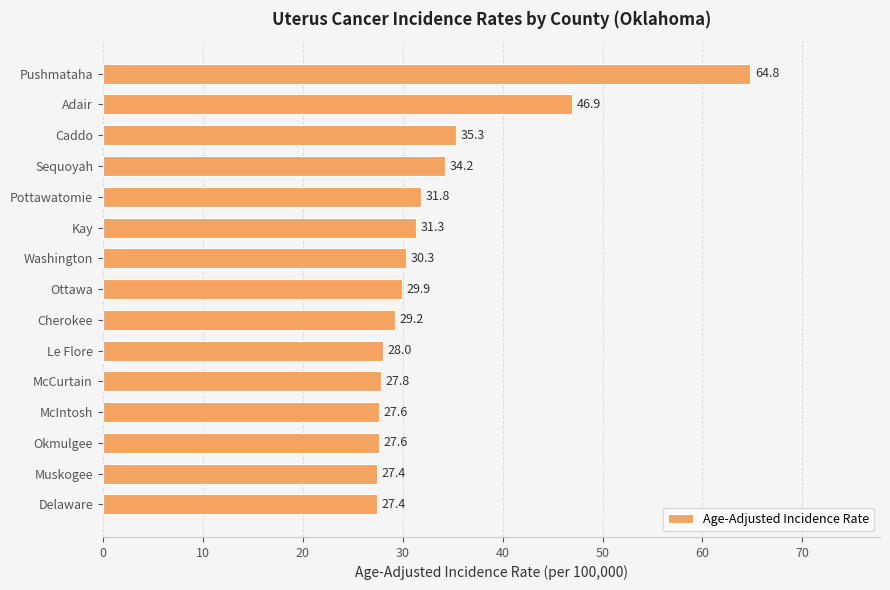

What is the greatest value displayed?

64.8